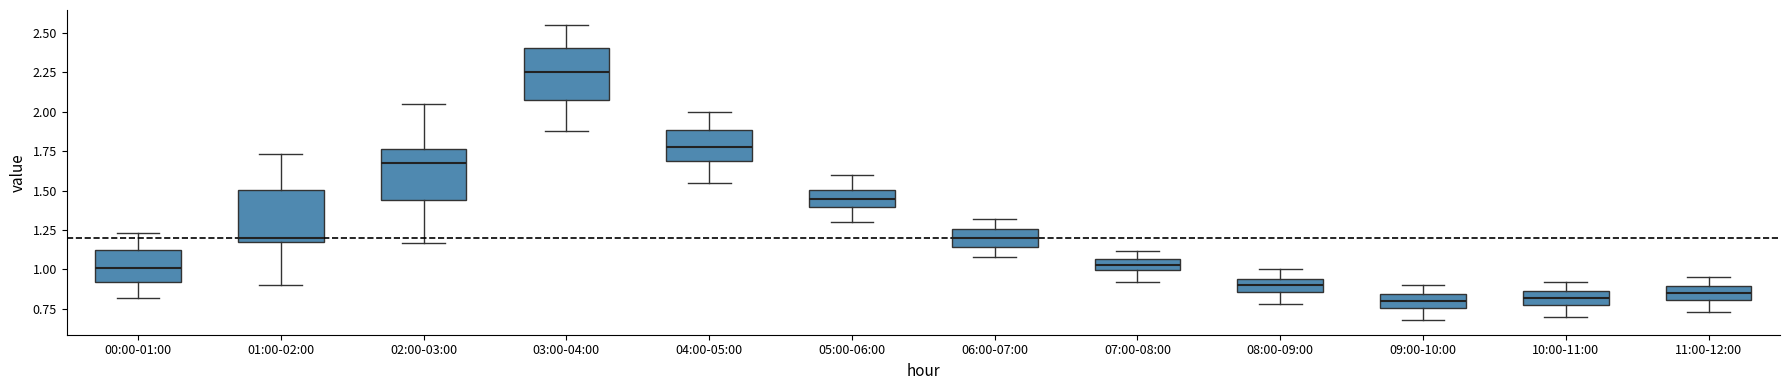

Where is the lower edge of the box for 09:00-10:00 on the y-axis? The values are not printed on the chart, so give them approximately, as read against the axis.

0.75